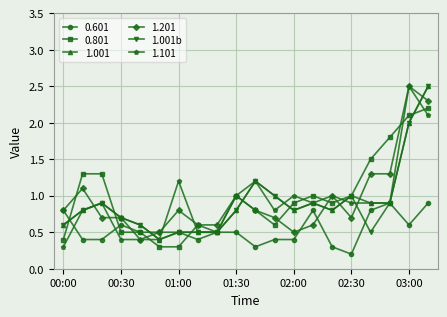

Does the chart have visible grid lines?

Yes